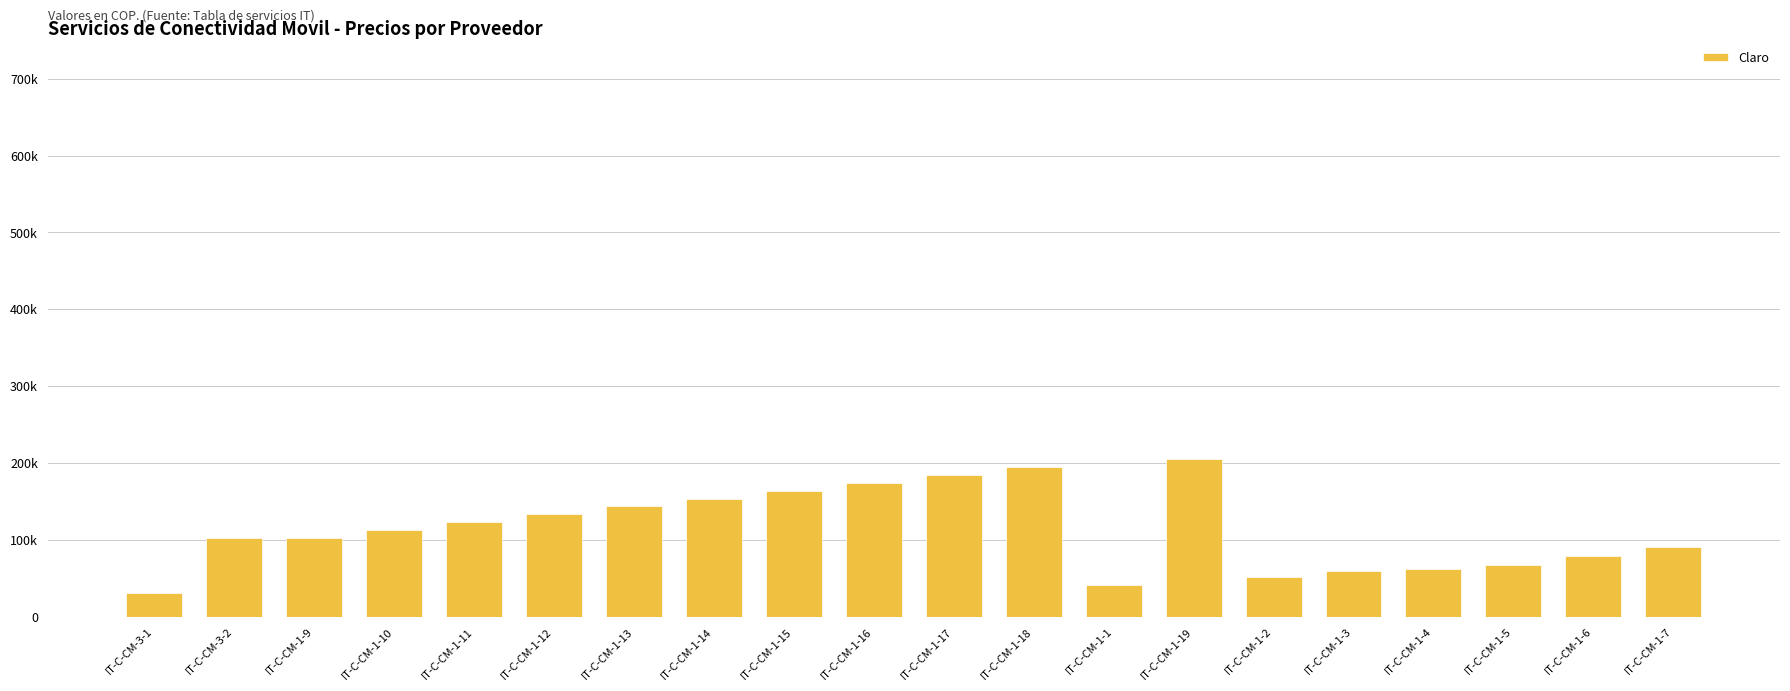

Rank the categories by value from lowest to highest.

IT-C-CM-3-1, IT-C-CM-1-1, IT-C-CM-1-2, IT-C-CM-1-3, IT-C-CM-1-4, IT-C-CM-1-5, IT-C-CM-1-6, IT-C-CM-1-7, IT-C-CM-3-2, IT-C-CM-1-9, IT-C-CM-1-10, IT-C-CM-1-11, IT-C-CM-1-12, IT-C-CM-1-13, IT-C-CM-1-14, IT-C-CM-1-15, IT-C-CM-1-16, IT-C-CM-1-17, IT-C-CM-1-18, IT-C-CM-1-19